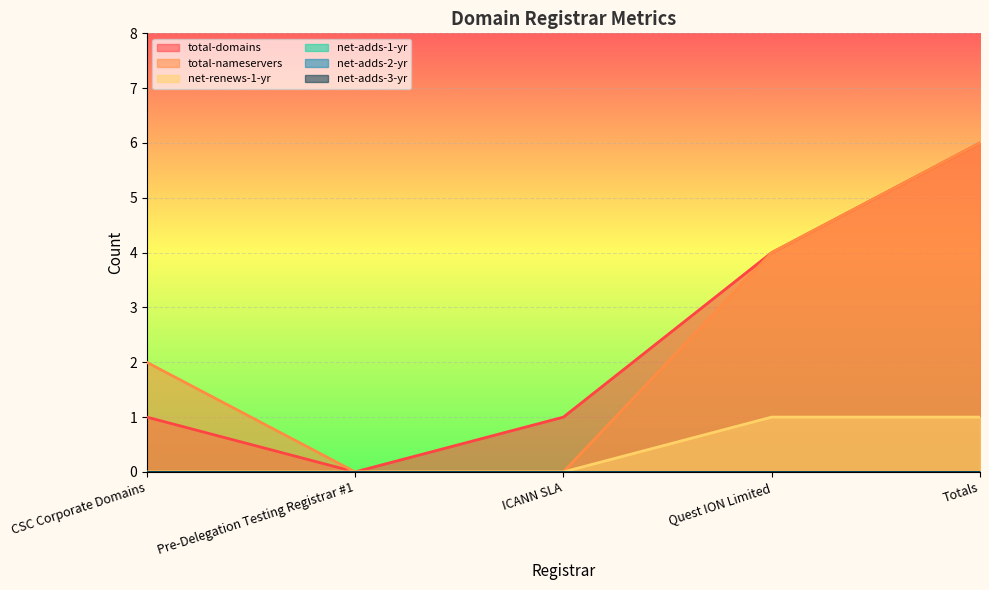

What is the difference between the second highest and second lowest values in the total-domains series?

3